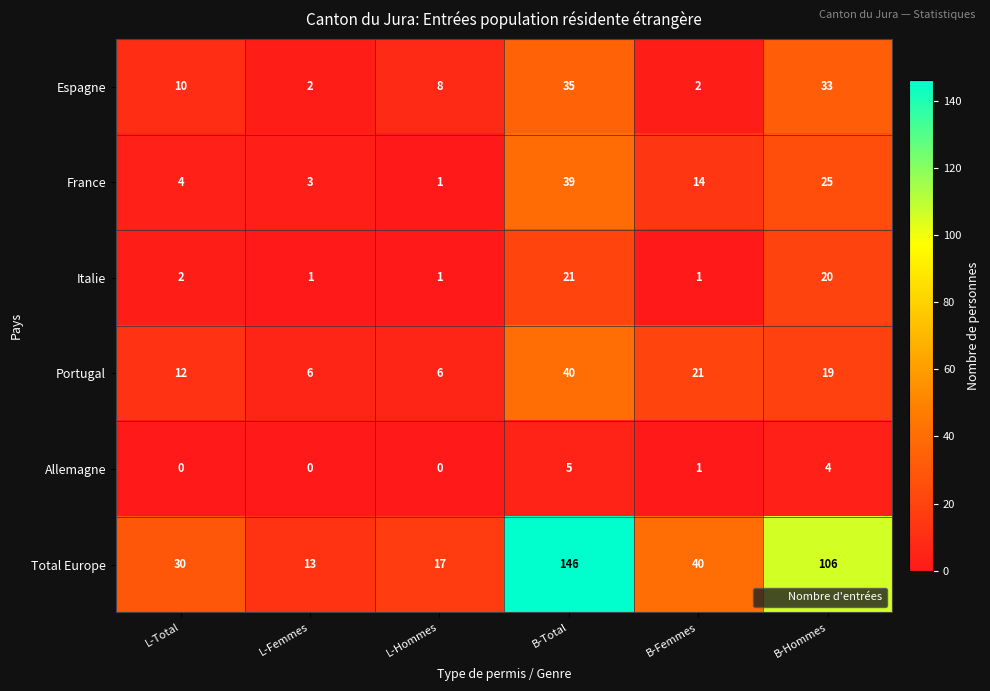

What is the total value across all series at L-Total?

58